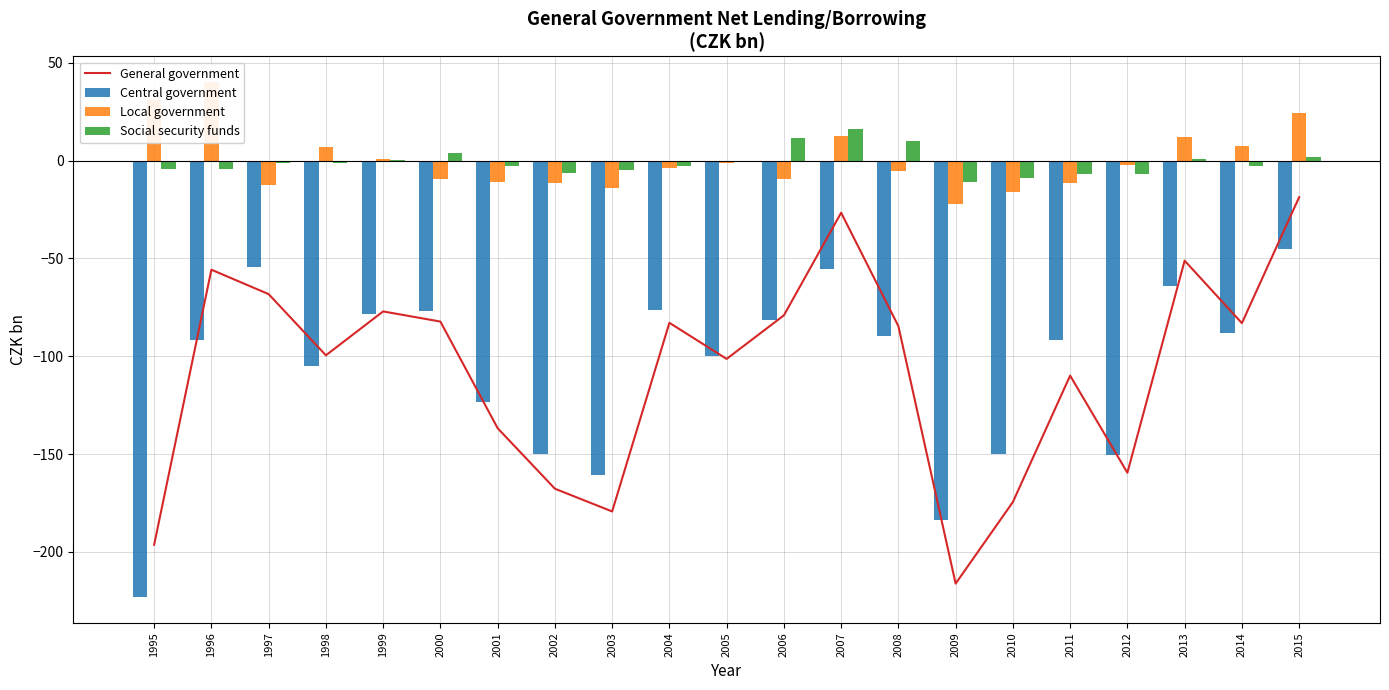

How many data points in Central government are less than -91?

11